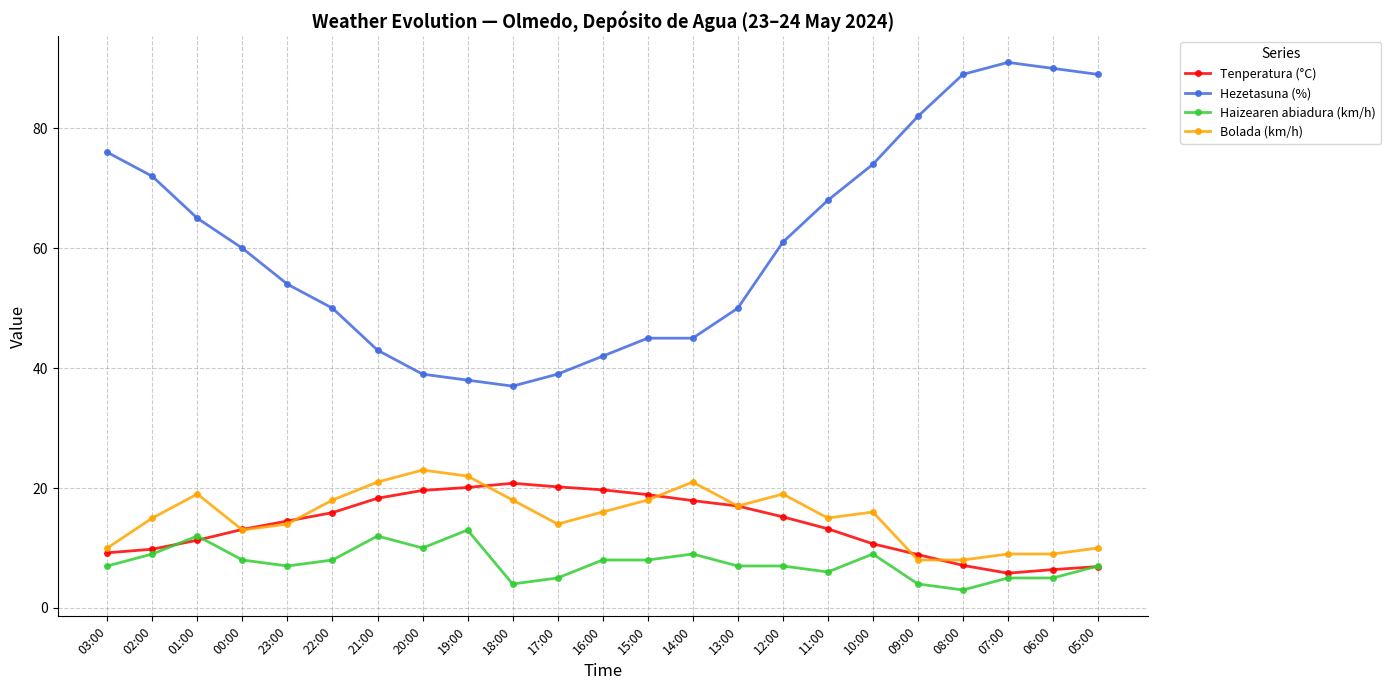

What is the difference between the maximum and minimum values in the Bolada (km/h) series?

15.0